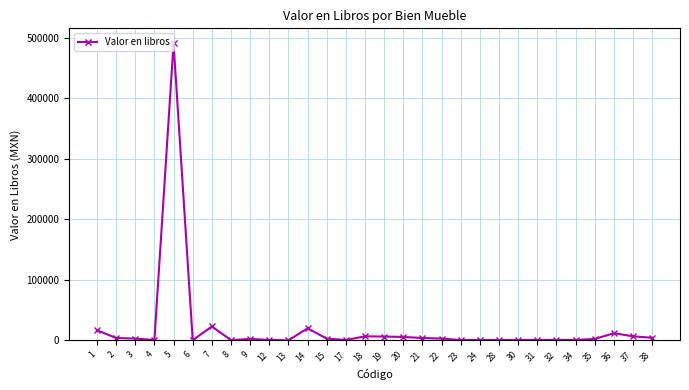

How many categories are shown in the chart?

30